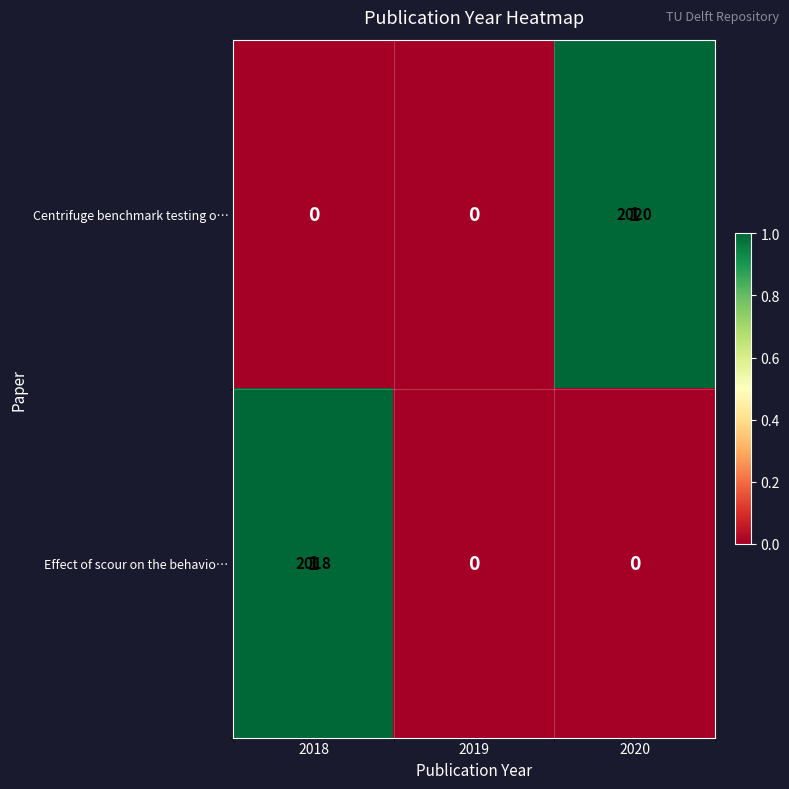

Rank the series at 2020 from lowest to highest value.

Effect of scour on the behavio…, Centrifuge benchmark testing o…